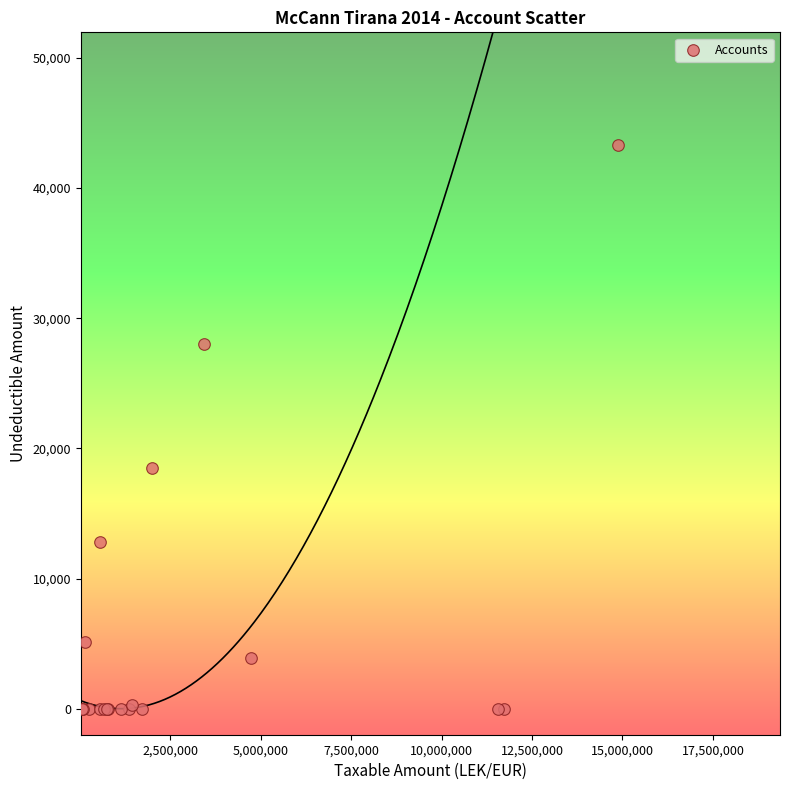

What Y value in the scatter plot is closest to 21649?

18500